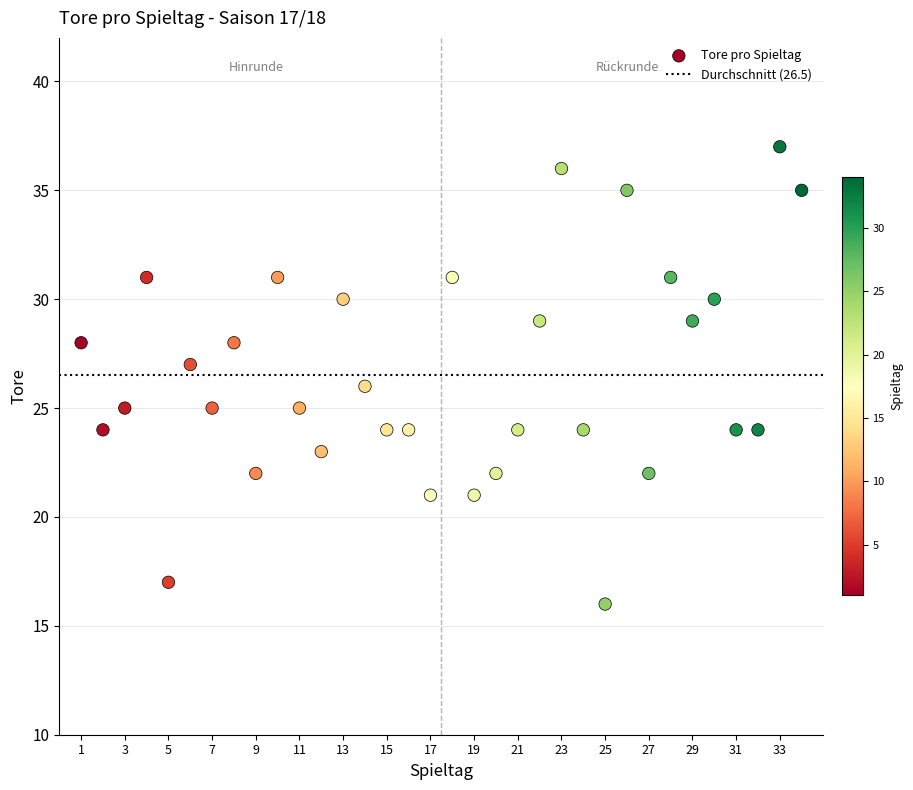

What is the range of X values (max minus min)?

33